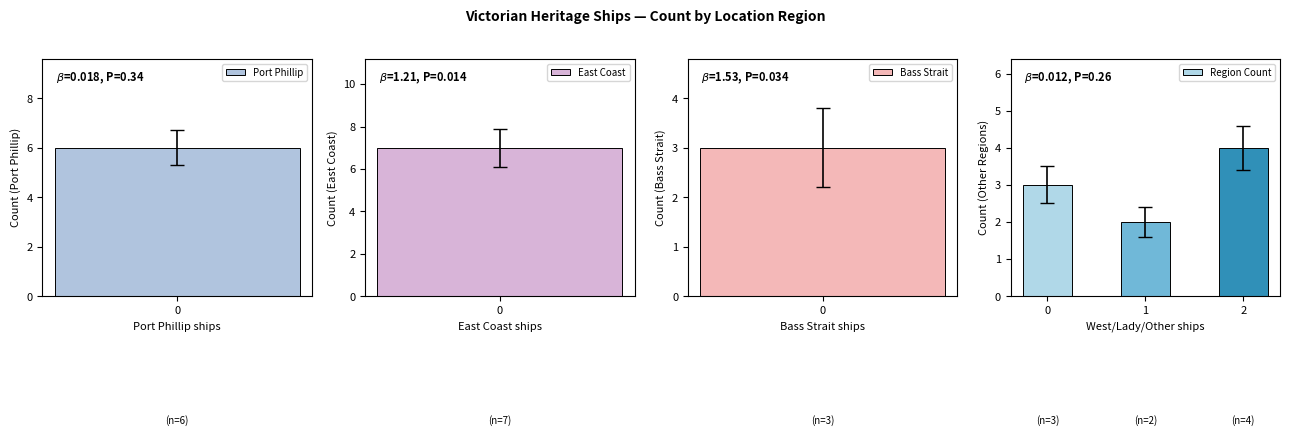

What is the average value of the Region Count series?

3